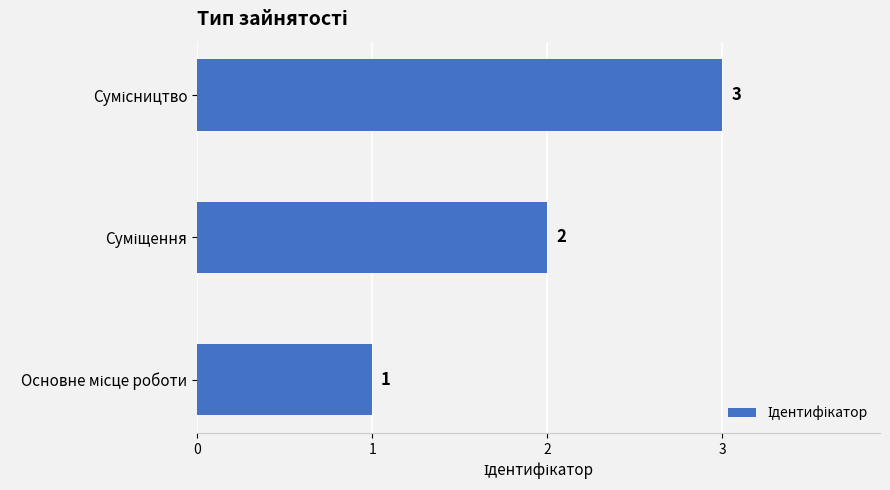

Count the values in the range 1 to 3.

3